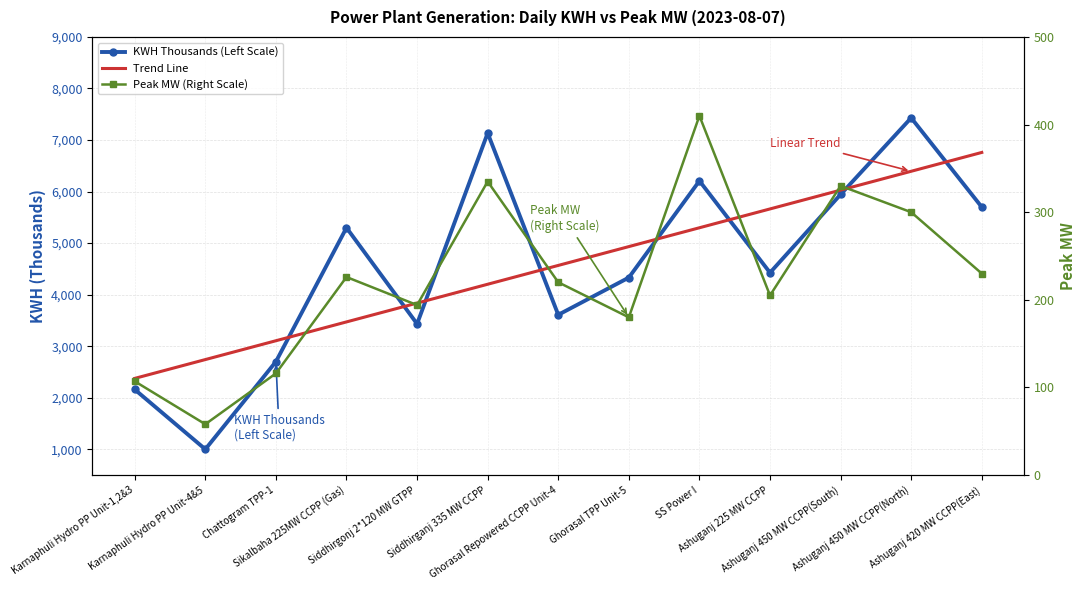

What position from the right is Siddhirganj 335 MW CCPP?

8